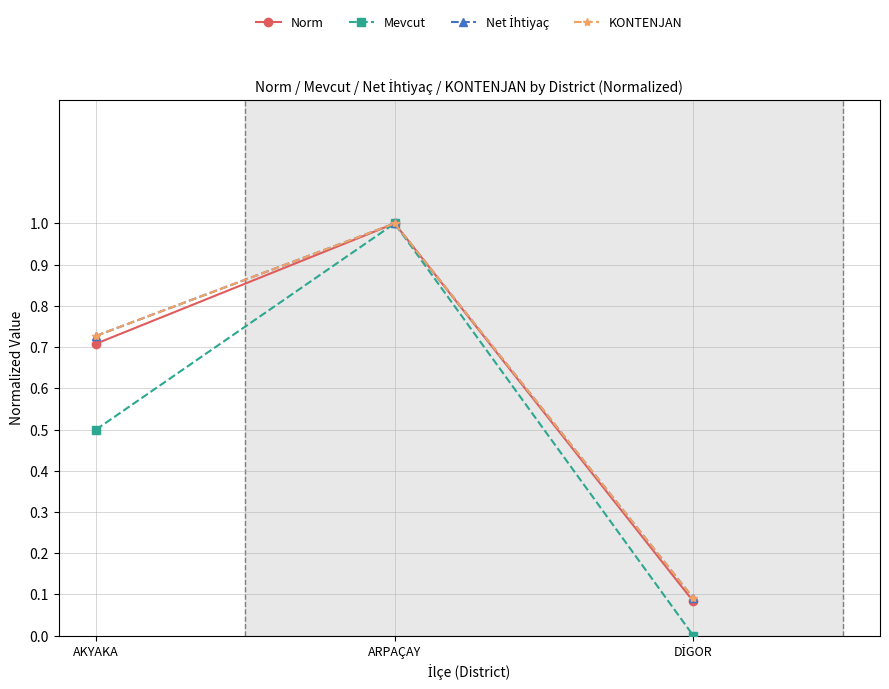

What is the label of the 2nd point from the left?

ARPAÇAY